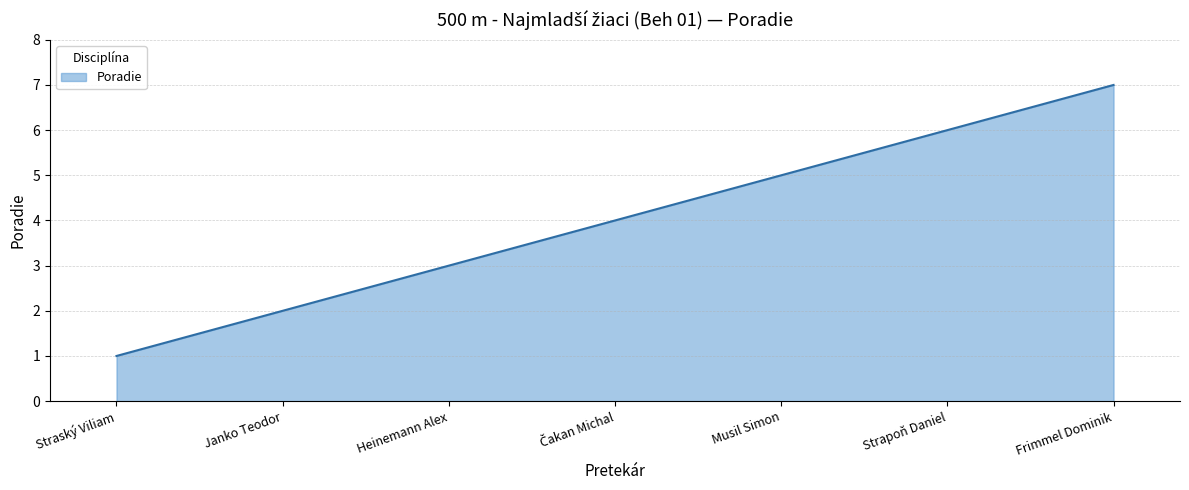

What is the approximate value at Strapoň Daniel?

6